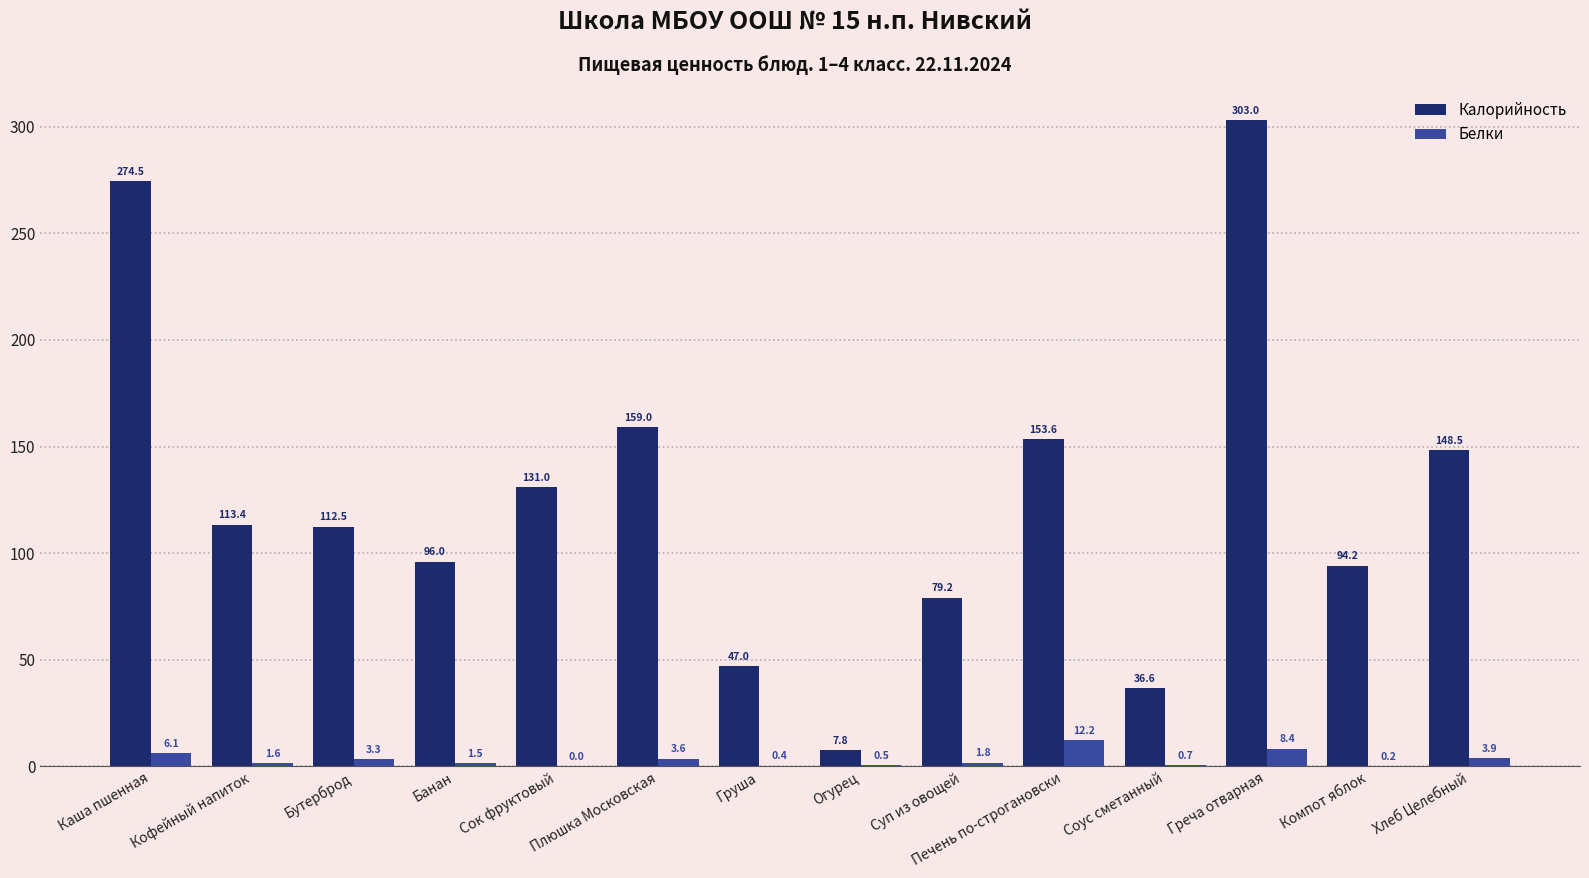

How many values in the Белки series exceed 1?

9